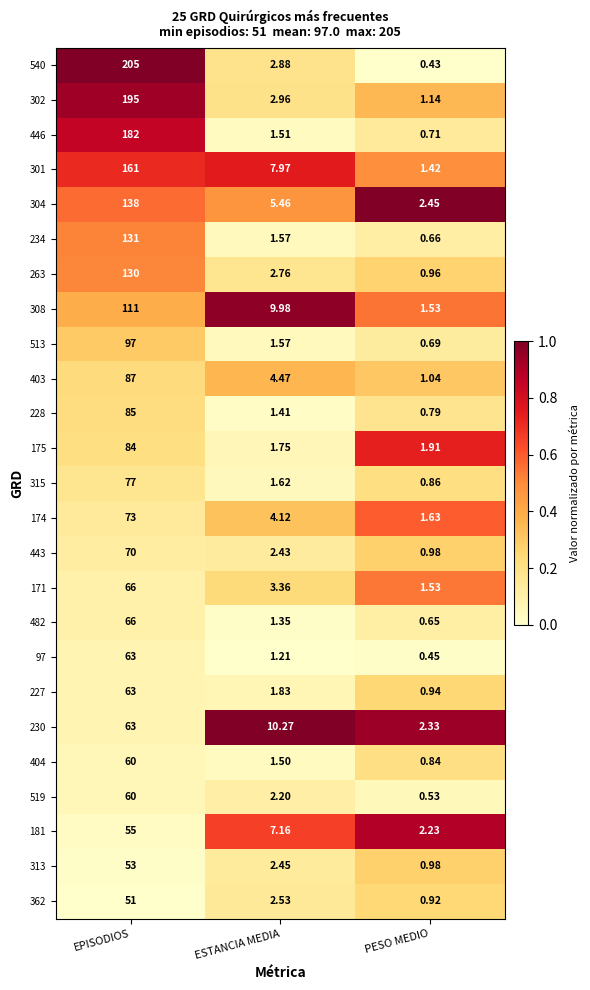

At which category is the sum across all series the highest?

EPISODIOS